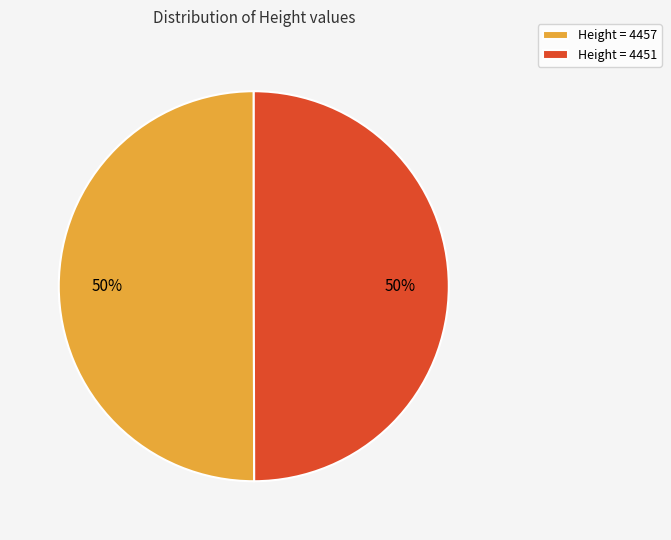

Approximately how many times larger is the value at Height = 4451 compared to Height = 4457?

1.0